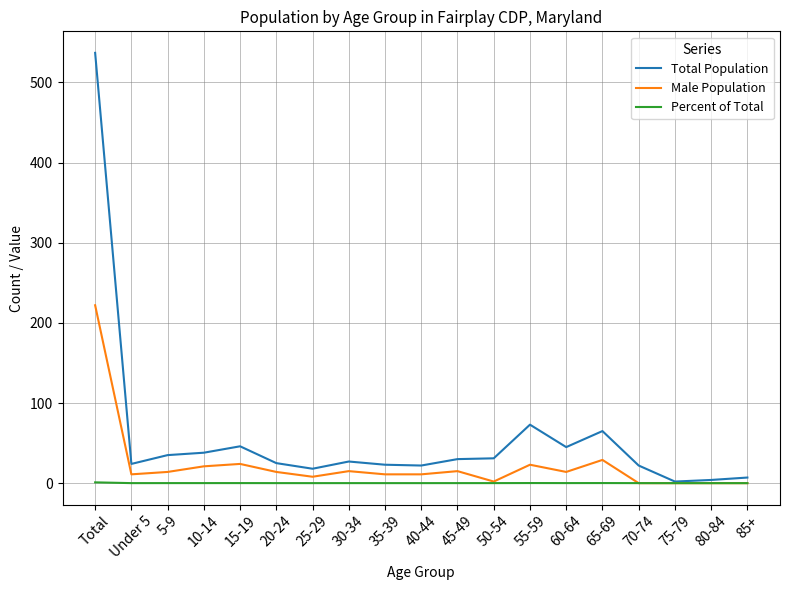

Which series has the largest total across all categories?

Total Population